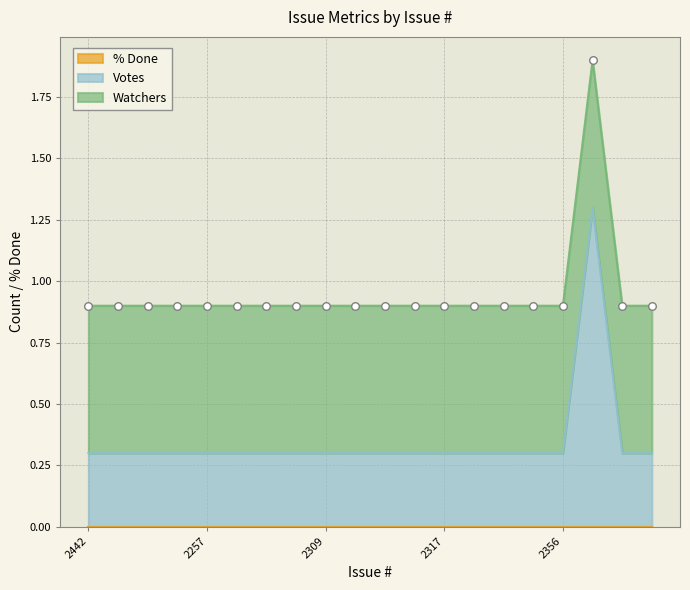

Which series contains the lowest Y value?

% Done